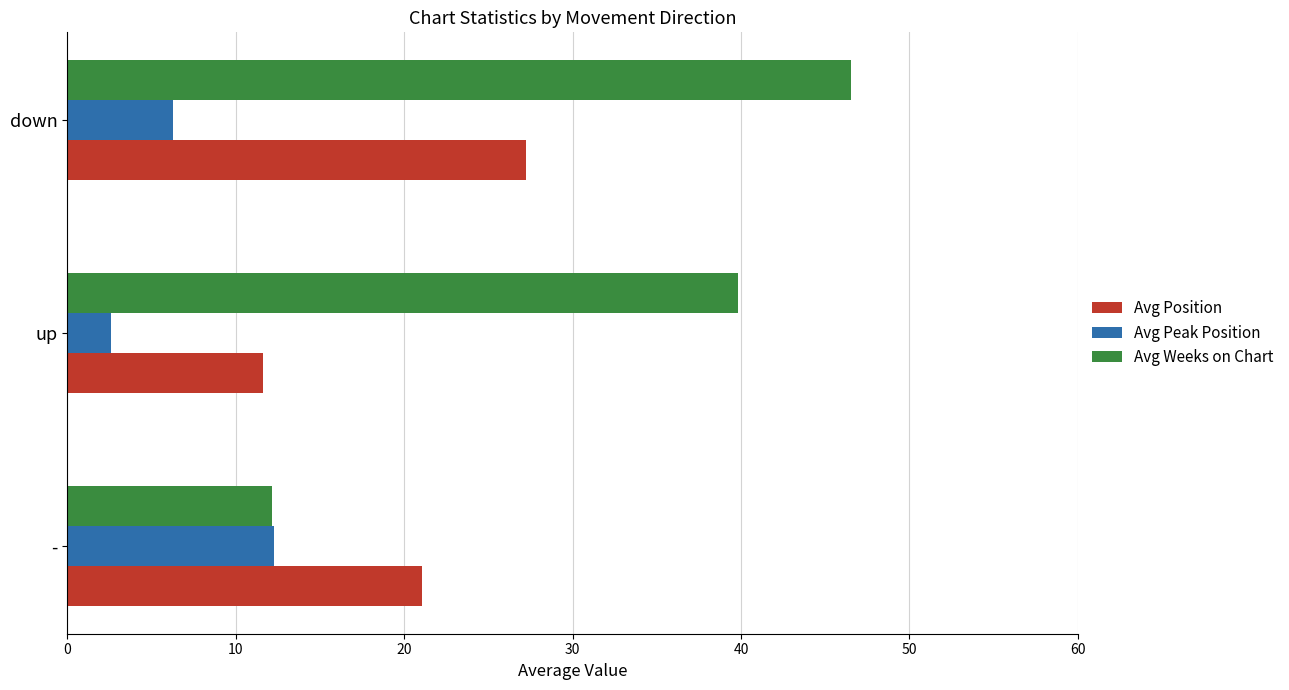

Count the number of categories in the chart.

3